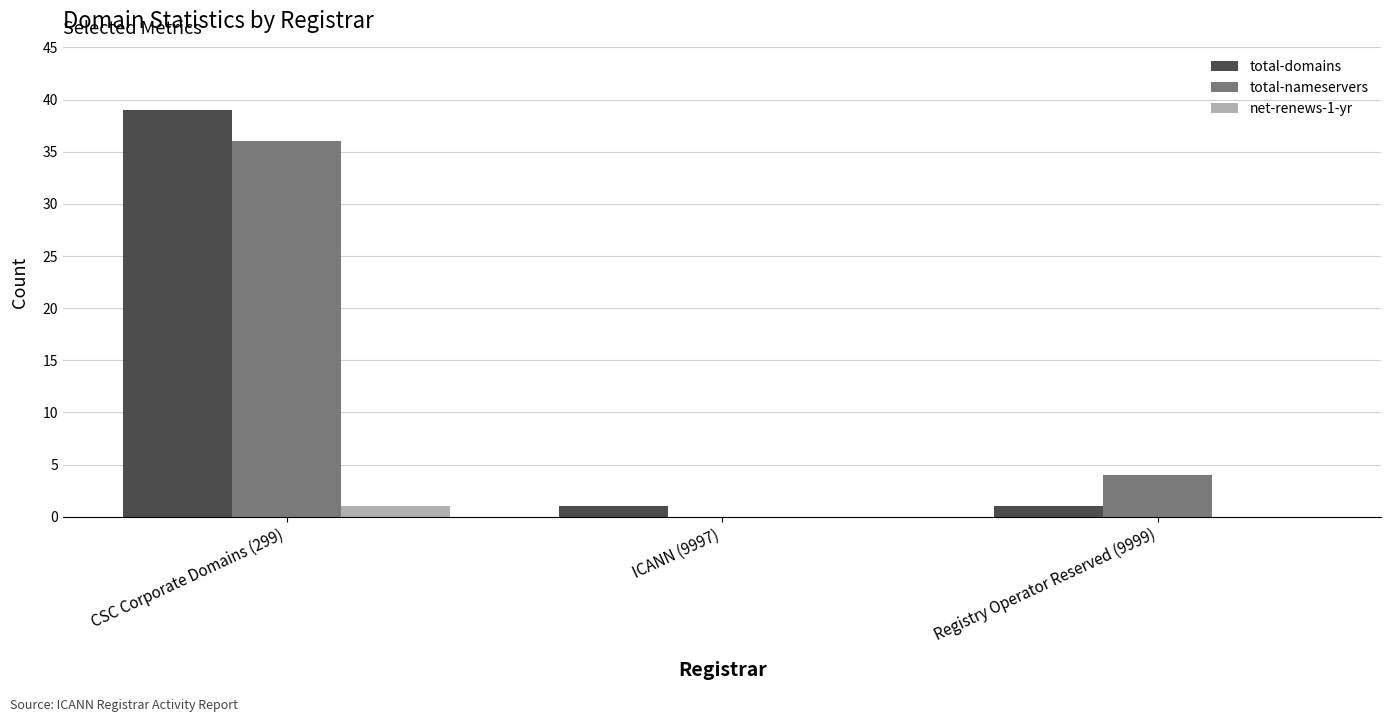

What is the total value across all series at ICANN (9997)?

1